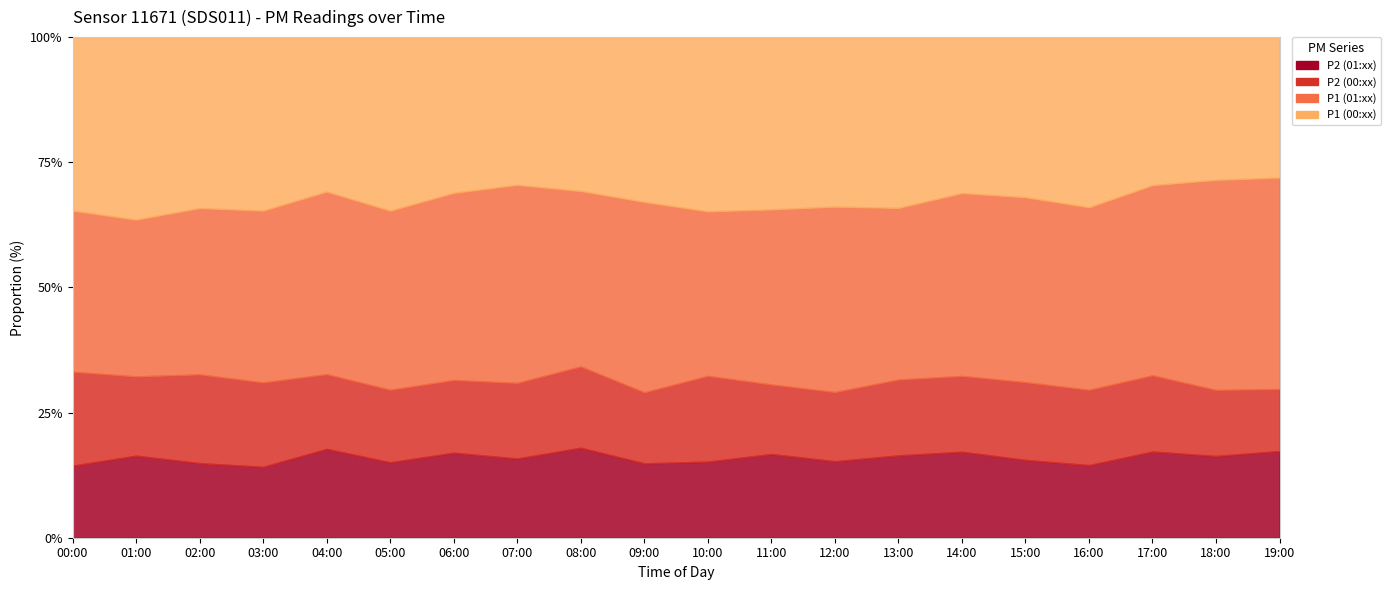

In P1_h0, how many points are higher than both neighbors (excluding endpoints)?

5